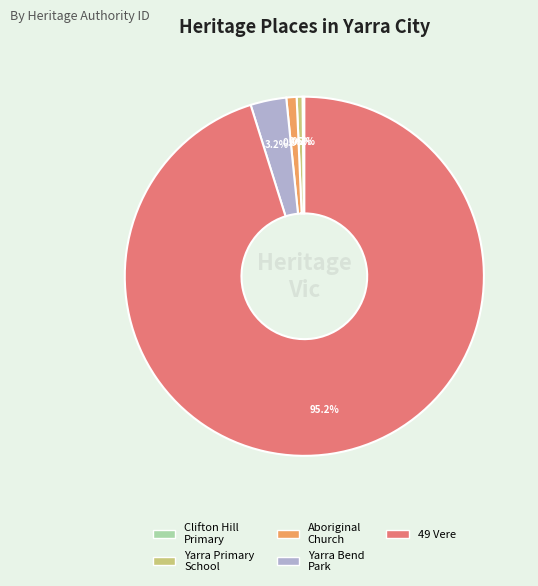

Which category accounts for the majority?

49 Vere